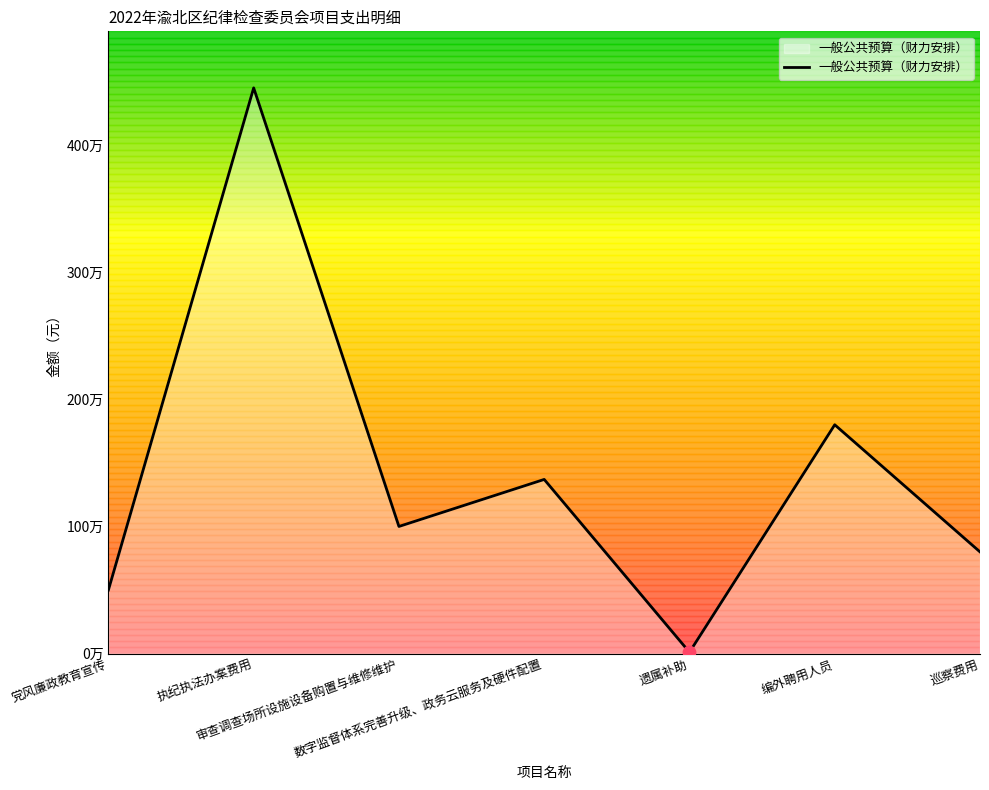

Between 党风廉政教育宣传 and 审查调查场所设施设备购置与维修维护, which is larger?

审查调查场所设施设备购置与维修维护